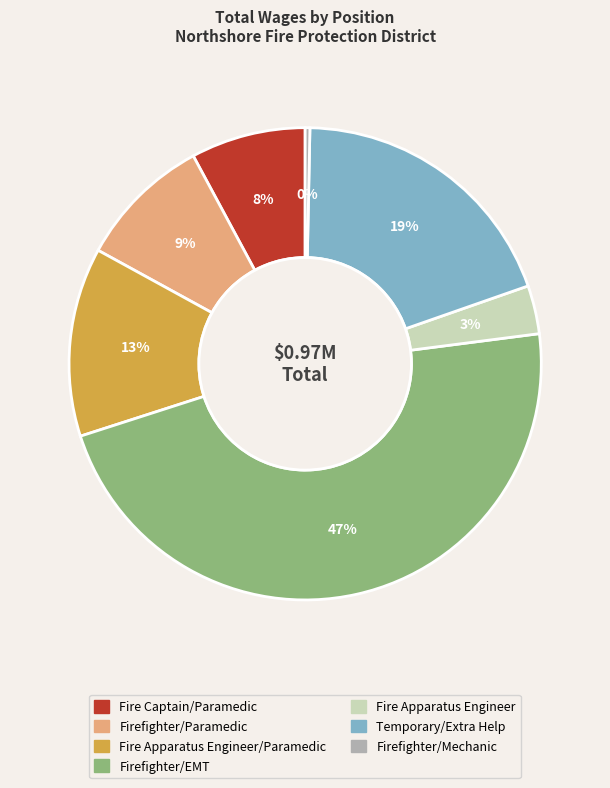

Count the number of slices in the pie.

7